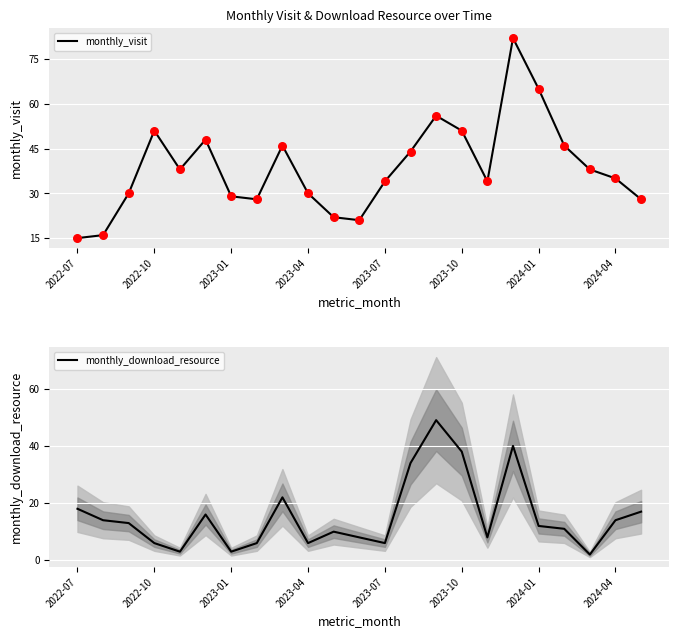

Is it true that monthly_visit equals 79 at 2022-10?

False